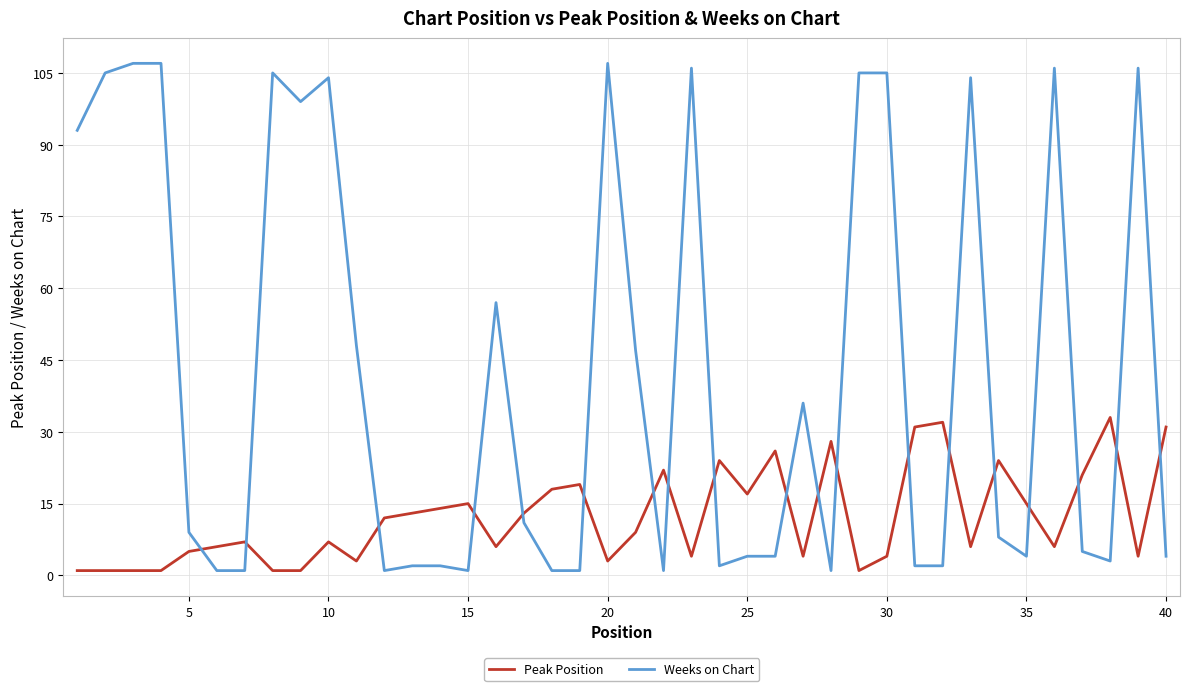

What is the difference between the maximum and minimum values in the Weeks on Chart series?

106